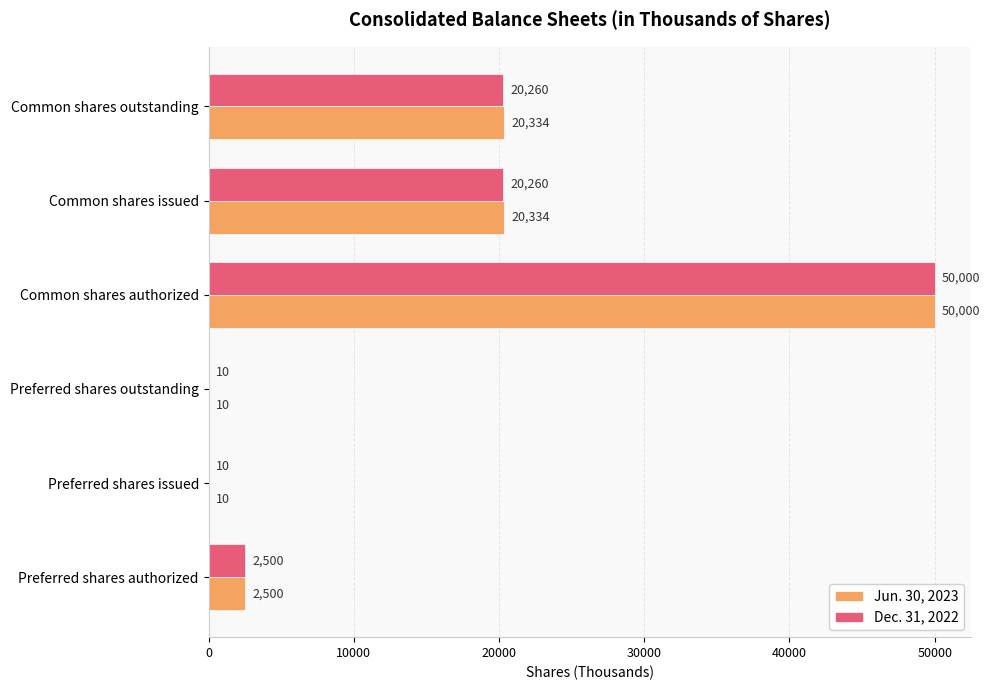

Which series has the largest total across all categories?

Jun. 30, 2023